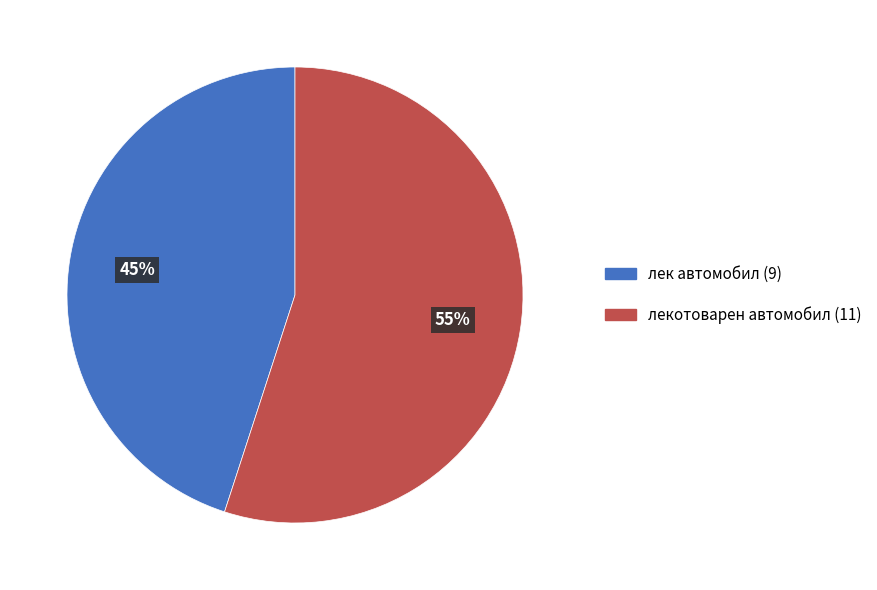

To the nearest percent, what is the difference between the largest and smallest slice percentages?

10%